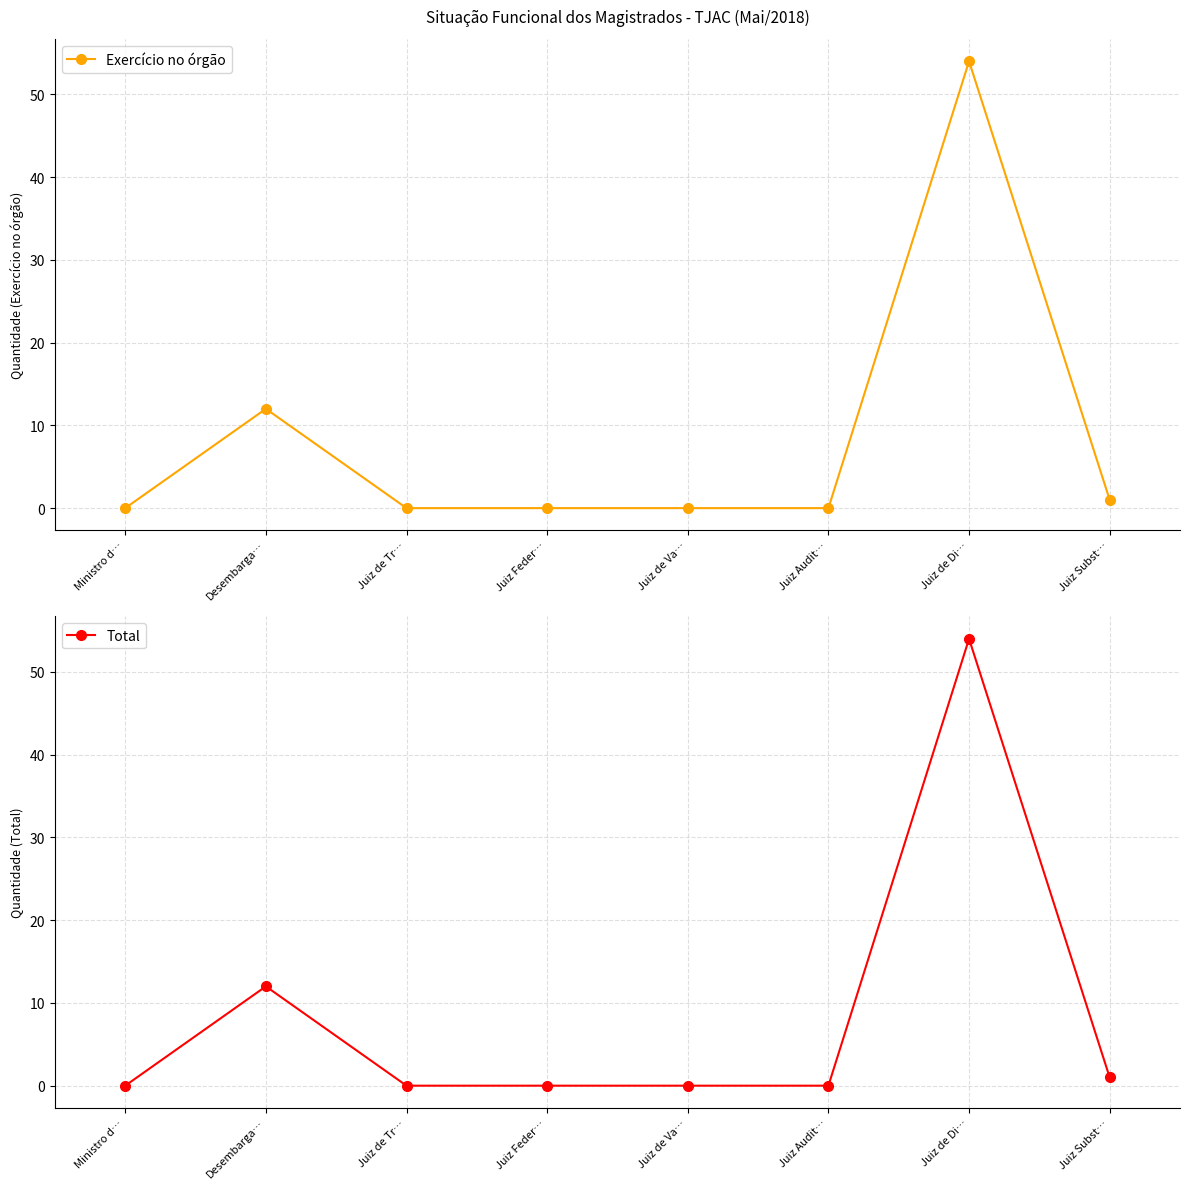

Where is the first local maximum for Exercício no órgão?

Desembarga…